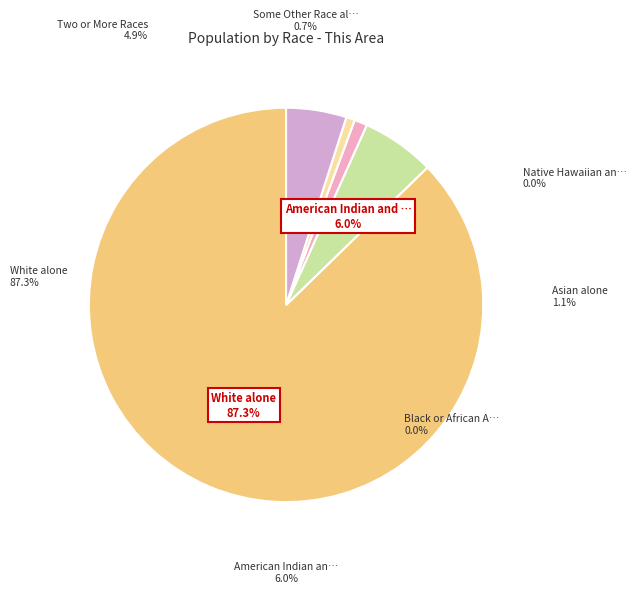

Rank the categories by value from lowest to highest.

Black or African American alone, Native Hawaiian and Other Pacific, Some Other Race alone, Asian alone, Two or More Races, American Indian and Alaska Native, White alone